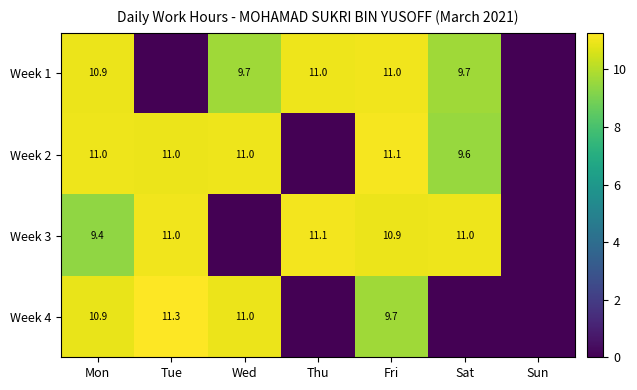

Which label corresponds to the largest value in the chart?

Tue